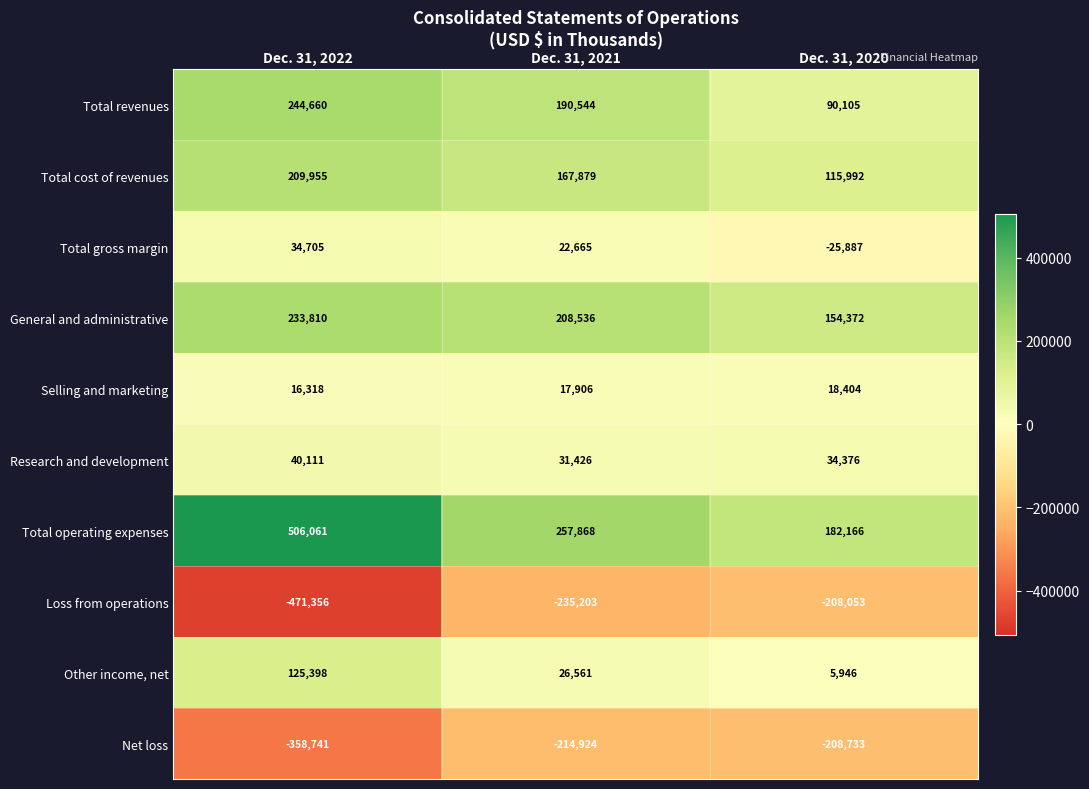

Count the number of categories in the chart.

3